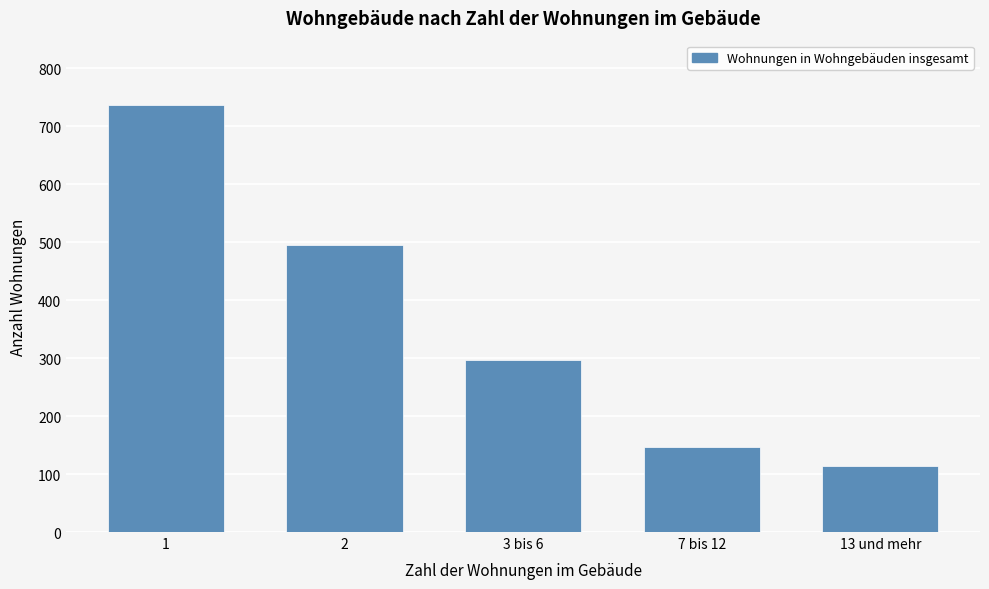

Reading right to left, what are all the values shown in this chart?

13 und mehr=114	7 bis 12=146	3 bis 6=297	2=495	1=737